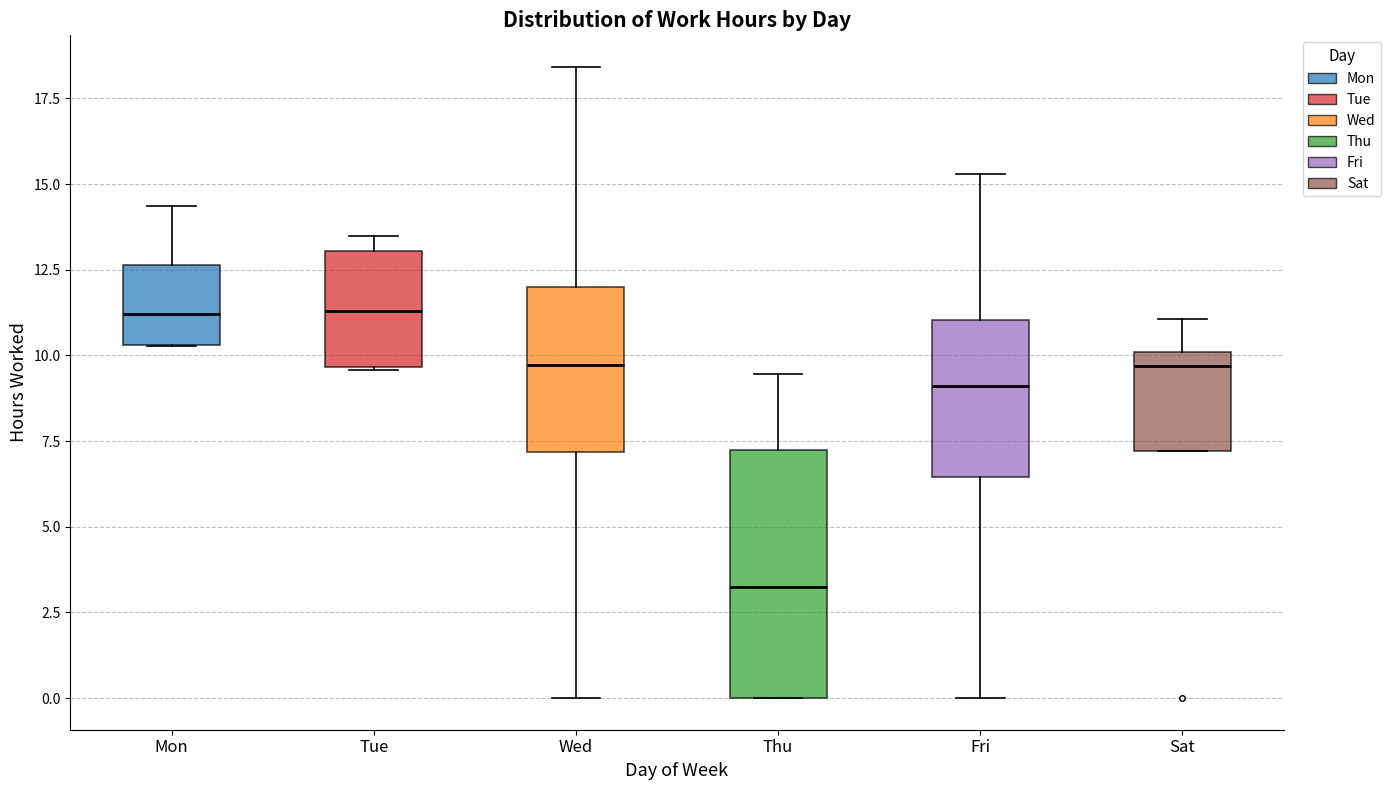

Reading left to right, read every box against the y-axis: the position of its median line, the range the box covers, and the ends of its whiskers. The values are not printed on the chart, so give them approximately, as read against the axis.

Mon: median 11.0, box 10.5 to 12.5, whiskers 10.5 to 14.5
Tue: median 11.5, box 9.5 to 13.0, whiskers 9.5 to 13.5
Wed: median 9.5, box 7.0 to 12.0, whiskers 0.0 to 18.5
Thu: median 3.5, box 0.0 to 7.0, whiskers 0.0 to 9.5
Fri: median 9.0, box 6.5 to 11.0, whiskers 0.0 to 15.5
Sat: median 9.5, box 7.0 to 10.0, whiskers 7.0 to 11.0